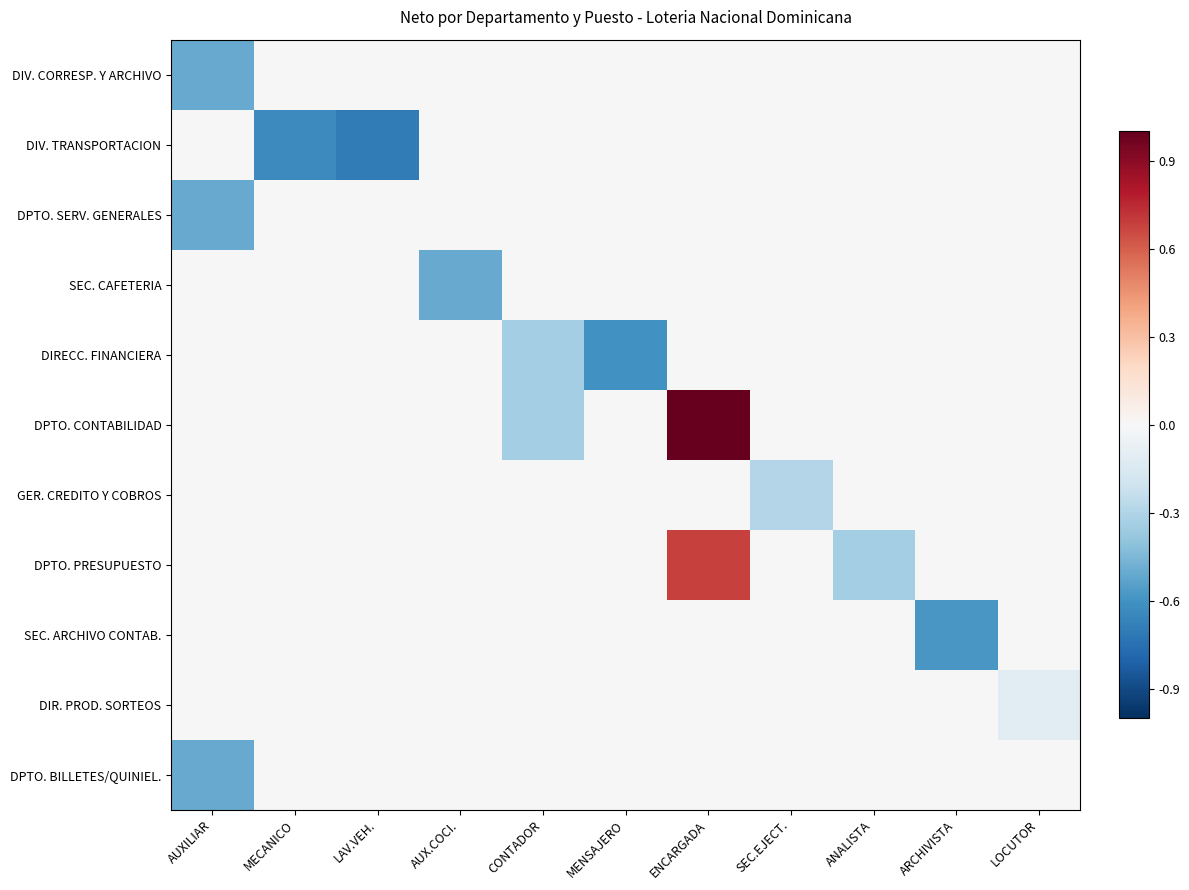

Reading left to right, extract all data points from this chart.

DIV. CORRESP. Y ARCHIVO: AUXILIAR=-0.5	MECANICO=0.0	LAV.VEH.=0.0	AUX.COCI.=0.0	CONTADOR=0.0	MENSAJERO=0.0	ENCARGADA=0.0	SEC.EJECT.=0.0	ANALISTA=0.0	ARCHIVISTA=0.0	LOCUTOR=0.0
DIV. TRANSPORTACION: AUXILIAR=0.0	MECANICO=-0.6	LAV.VEH.=-0.7	AUX.COCI.=0.0	CONTADOR=0.0	MENSAJERO=0.0	ENCARGADA=0.0	SEC.EJECT.=0.0	ANALISTA=0.0	ARCHIVISTA=0.0	LOCUTOR=0.0
DPTO. SERV. GENERALES: AUXILIAR=-0.5	MECANICO=0.0	LAV.VEH.=0.0	AUX.COCI.=0.0	CONTADOR=0.0	MENSAJERO=0.0	ENCARGADA=0.0	SEC.EJECT.=0.0	ANALISTA=0.0	ARCHIVISTA=0.0	LOCUTOR=0.0
SEC. CAFETERIA: AUXILIAR=0.0	MECANICO=0.0	LAV.VEH.=0.0	AUX.COCI.=-0.5	CONTADOR=0.0	MENSAJERO=0.0	ENCARGADA=0.0	SEC.EJECT.=0.0	ANALISTA=0.0	ARCHIVISTA=0.0	LOCUTOR=0.0
DIRECC. FINANCIERA: AUXILIAR=0.0	MECANICO=0.0	LAV.VEH.=0.0	AUX.COCI.=0.0	CONTADOR=-0.3	MENSAJERO=-0.6	ENCARGADA=0.0	SEC.EJECT.=0.0	ANALISTA=0.0	ARCHIVISTA=0.0	LOCUTOR=0.0
DPTO. CONTABILIDAD: AUXILIAR=0.0	MECANICO=0.0	LAV.VEH.=0.0	AUX.COCI.=0.0	CONTADOR=-0.3	MENSAJERO=0.0	ENCARGADA=1.0	SEC.EJECT.=0.0	ANALISTA=0.0	ARCHIVISTA=0.0	LOCUTOR=0.0
GER. CREDITO Y COBROS: AUXILIAR=0.0	MECANICO=0.0	LAV.VEH.=0.0	AUX.COCI.=0.0	CONTADOR=0.0	MENSAJERO=0.0	ENCARGADA=0.0	SEC.EJECT.=-0.3	ANALISTA=0.0	ARCHIVISTA=0.0	LOCUTOR=0.0
DPTO. PRESUPUESTO: AUXILIAR=0.0	MECANICO=0.0	LAV.VEH.=0.0	AUX.COCI.=0.0	CONTADOR=0.0	MENSAJERO=0.0	ENCARGADA=0.7	SEC.EJECT.=0.0	ANALISTA=-0.3	ARCHIVISTA=0.0	LOCUTOR=0.0
SEC. ARCHIVO CONTAB.: AUXILIAR=0.0	MECANICO=0.0	LAV.VEH.=0.0	AUX.COCI.=0.0	CONTADOR=0.0	MENSAJERO=0.0	ENCARGADA=0.0	SEC.EJECT.=0.0	ANALISTA=0.0	ARCHIVISTA=-0.6	LOCUTOR=0.0
DIR. PROD. SORTEOS: AUXILIAR=0.0	MECANICO=0.0	LAV.VEH.=0.0	AUX.COCI.=0.0	CONTADOR=0.0	MENSAJERO=0.0	ENCARGADA=0.0	SEC.EJECT.=0.0	ANALISTA=0.0	ARCHIVISTA=0.0	LOCUTOR=-0.1
DPTO. BILLETES/QUINIEL.: AUXILIAR=-0.5	MECANICO=0.0	LAV.VEH.=0.0	AUX.COCI.=0.0	CONTADOR=0.0	MENSAJERO=0.0	ENCARGADA=0.0	SEC.EJECT.=0.0	ANALISTA=0.0	ARCHIVISTA=0.0	LOCUTOR=0.0